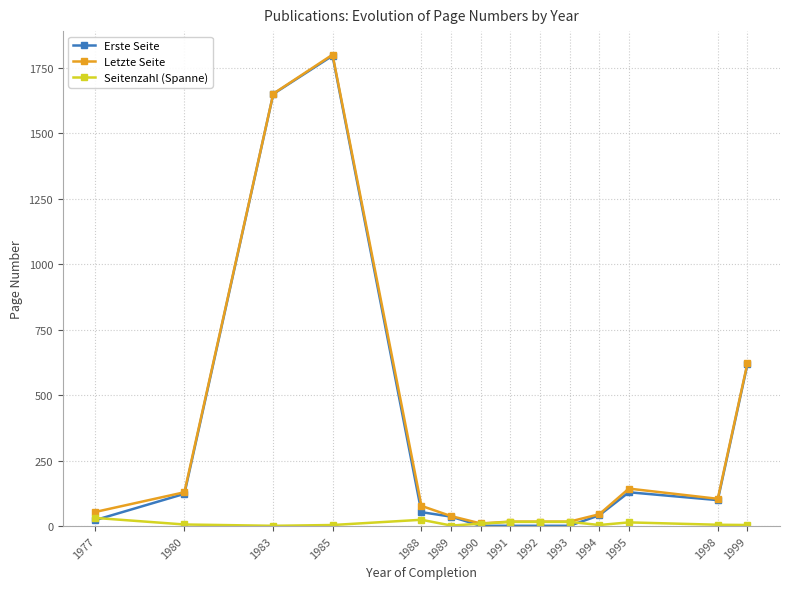

True or false: Erste Seite has a value of 617 at 1999.

True